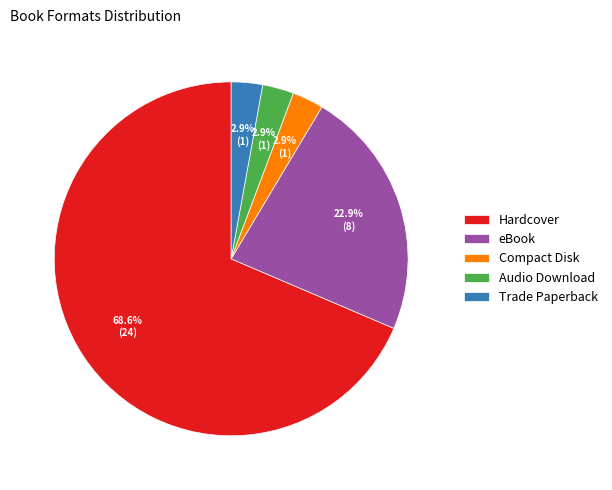

Count the number of slices in the pie.

5